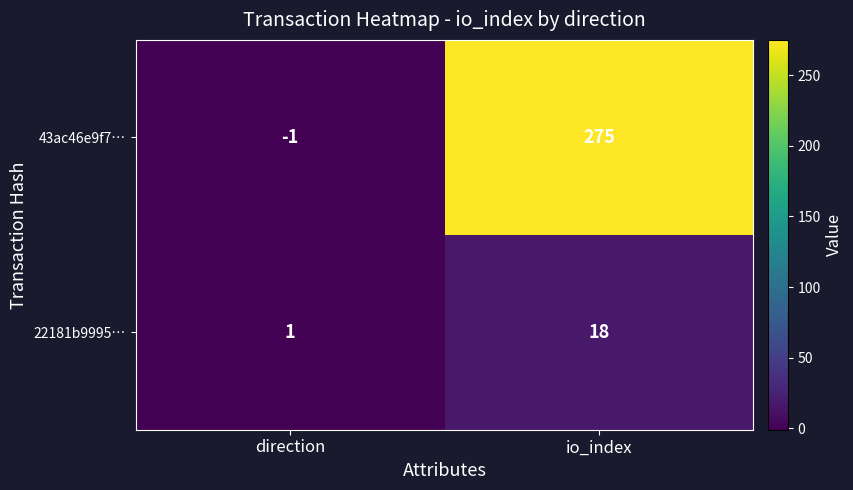

At direction, list the series in order from largest to smallest.

22181b9995…, 43ac46e9f7…